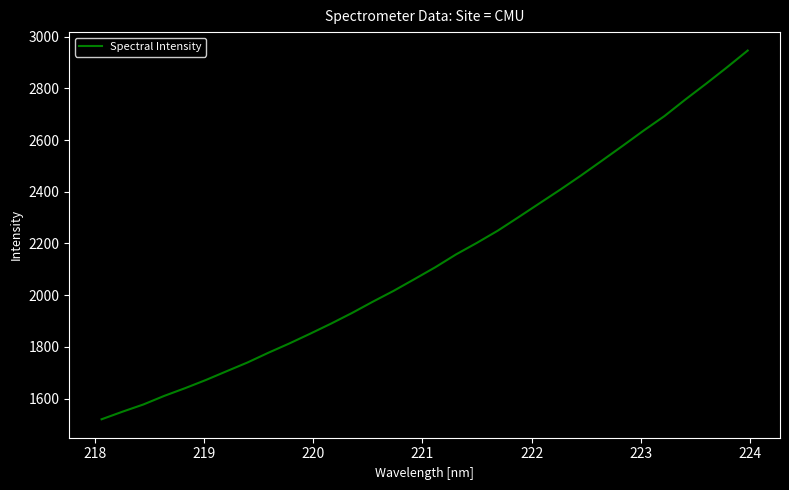

What is the smallest value displayed?

1520.0